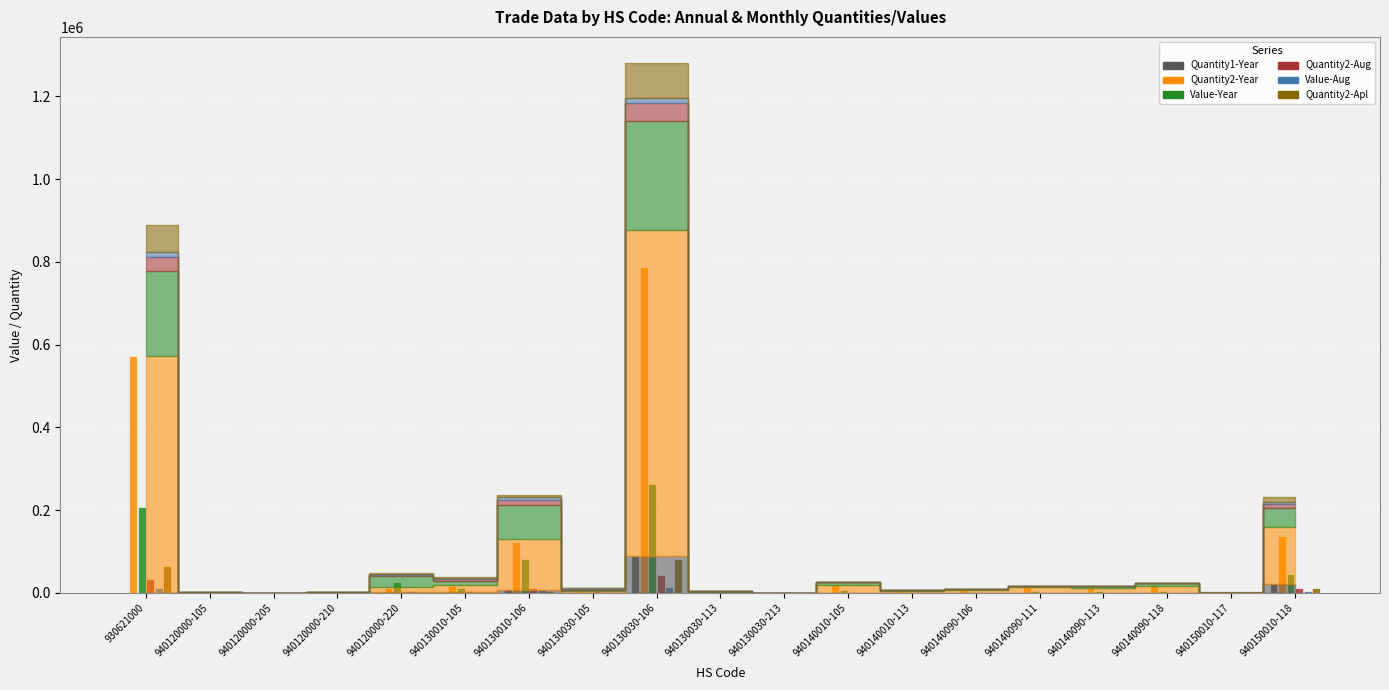

The value of Value-Year at 940150010-118 is 45142. True or false?

True